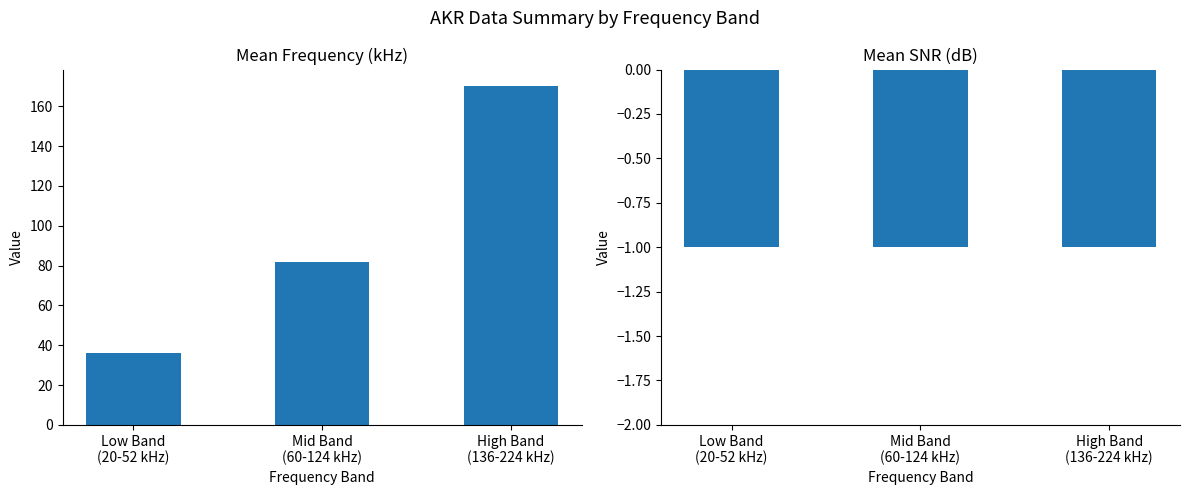

Which series has the widest spread of values?

Mean Frequency (kHz)